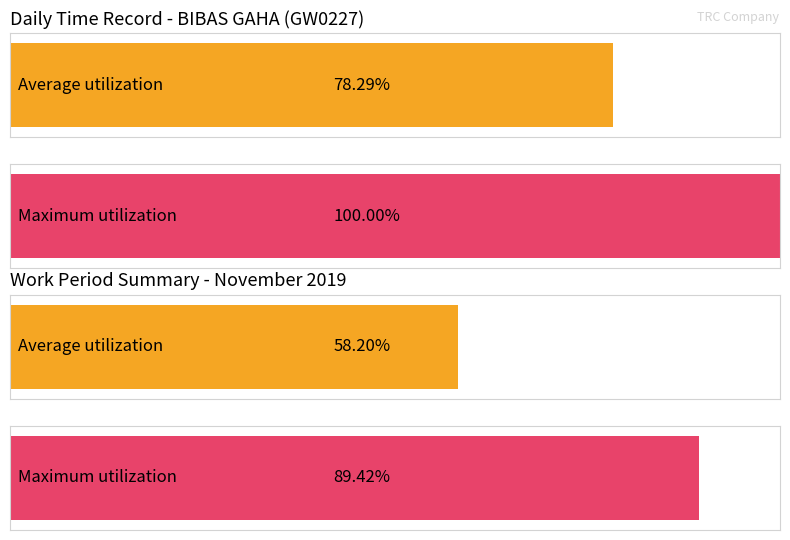

True or false: Maximum utilization has a value of 14.9 at 1.

False